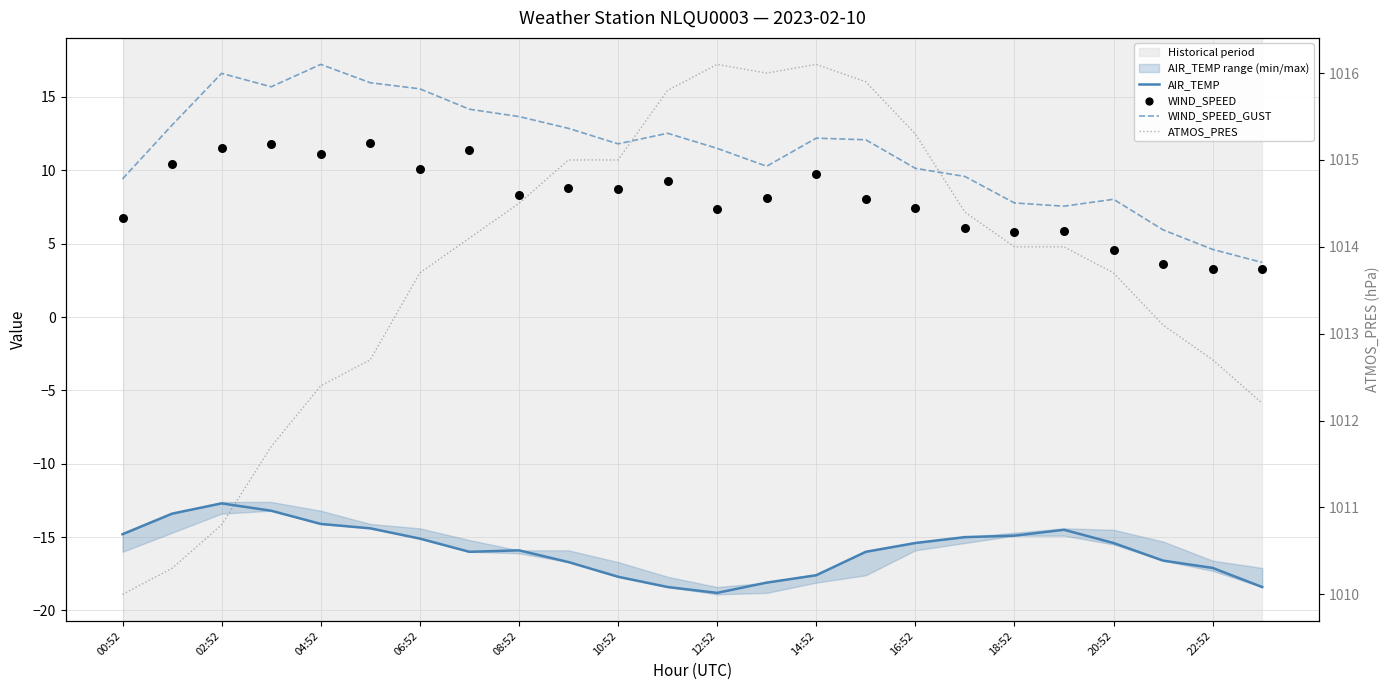

Which series contains the highest Y value?

ATMOS_PRES